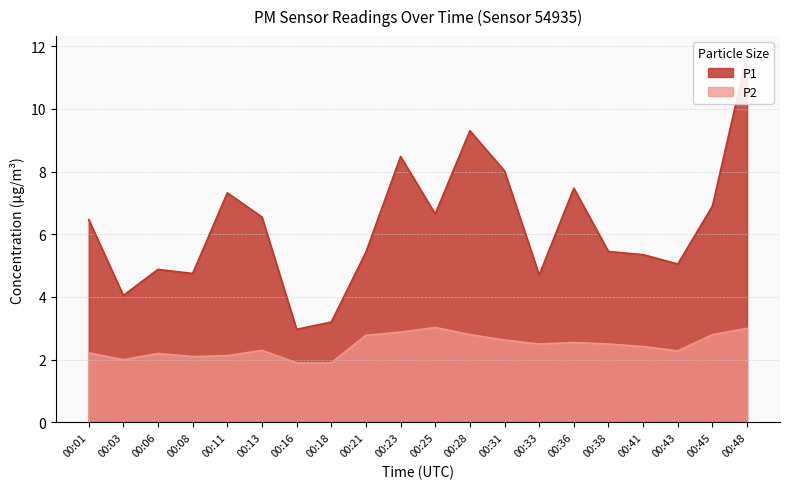

How many values in the P1 series are below 6?

10